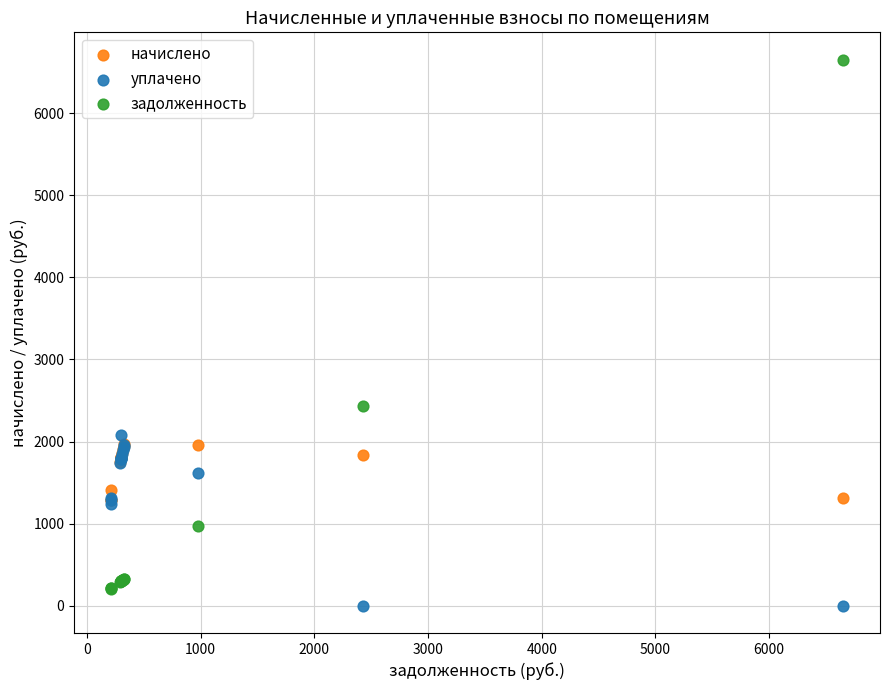

What are all the series names shown in the legend?

начислено, уплачено, задолженность